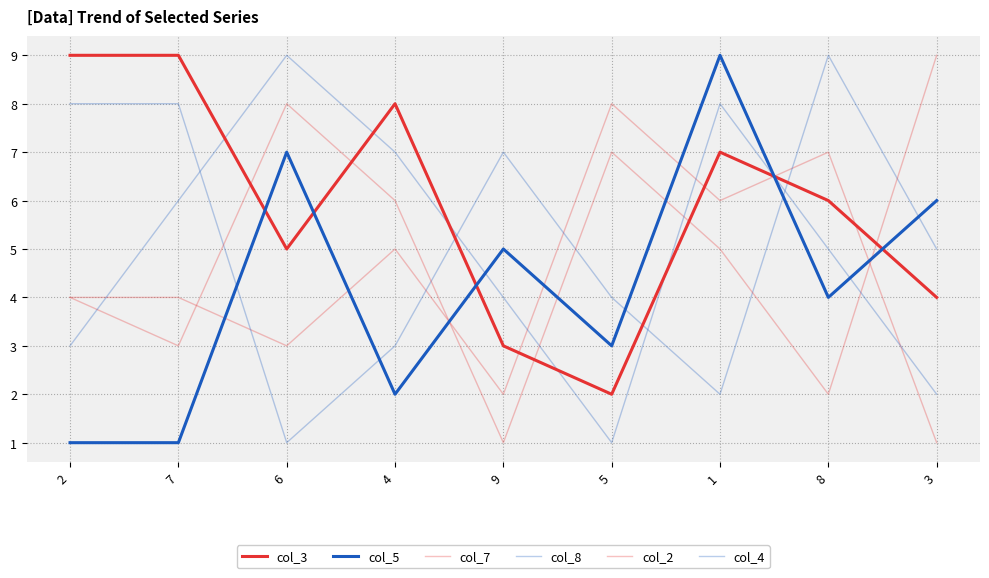

Which series has the largest total across all categories?

col_3